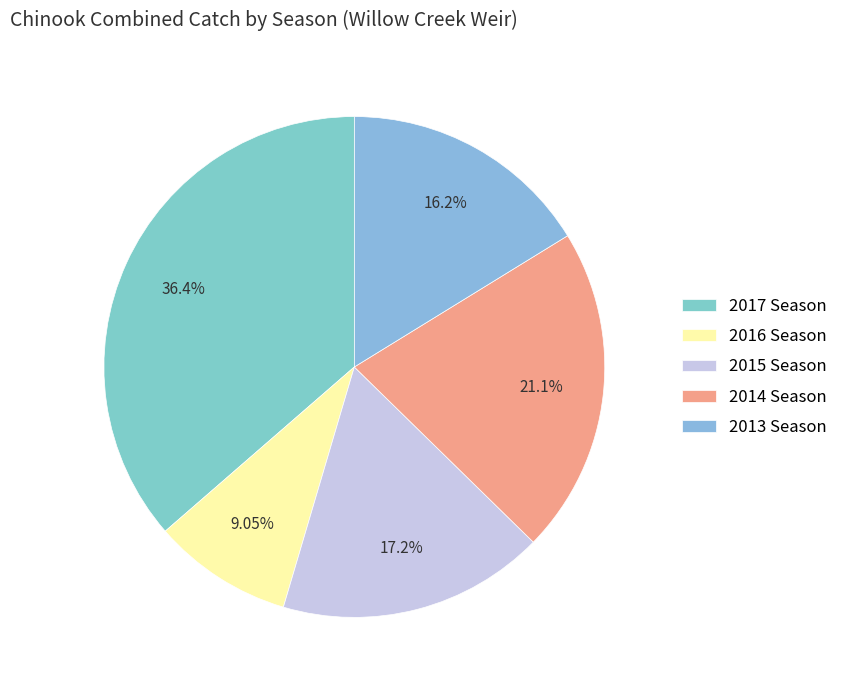

Rank the categories by value from highest to lowest.

2017 Season, 2014 Season, 2015 Season, 2013 Season, 2016 Season